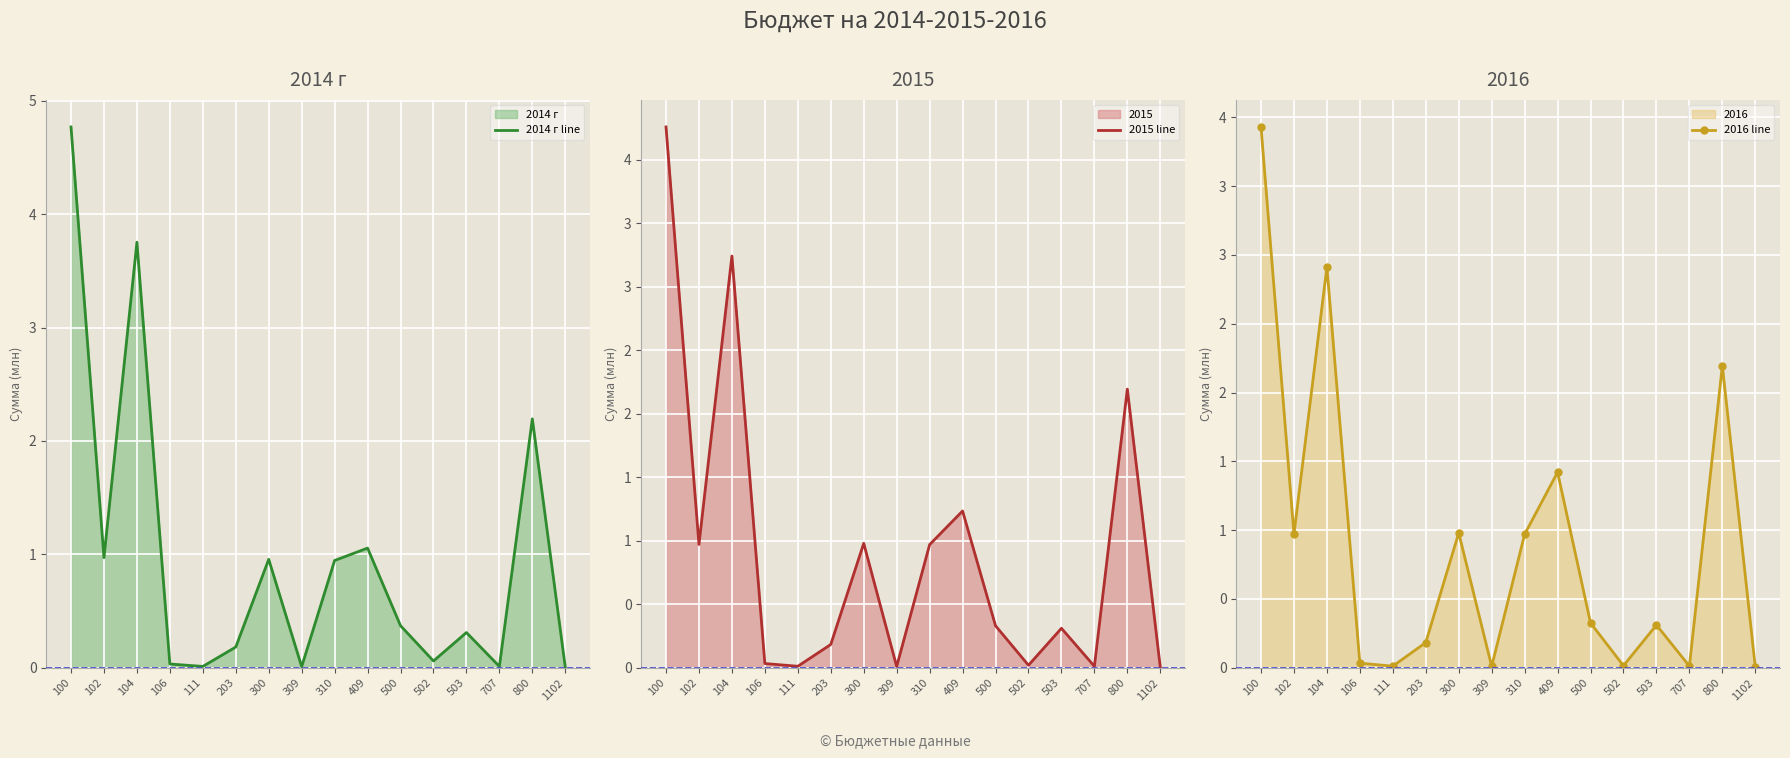

What is the total value across all series at 104?

9907249